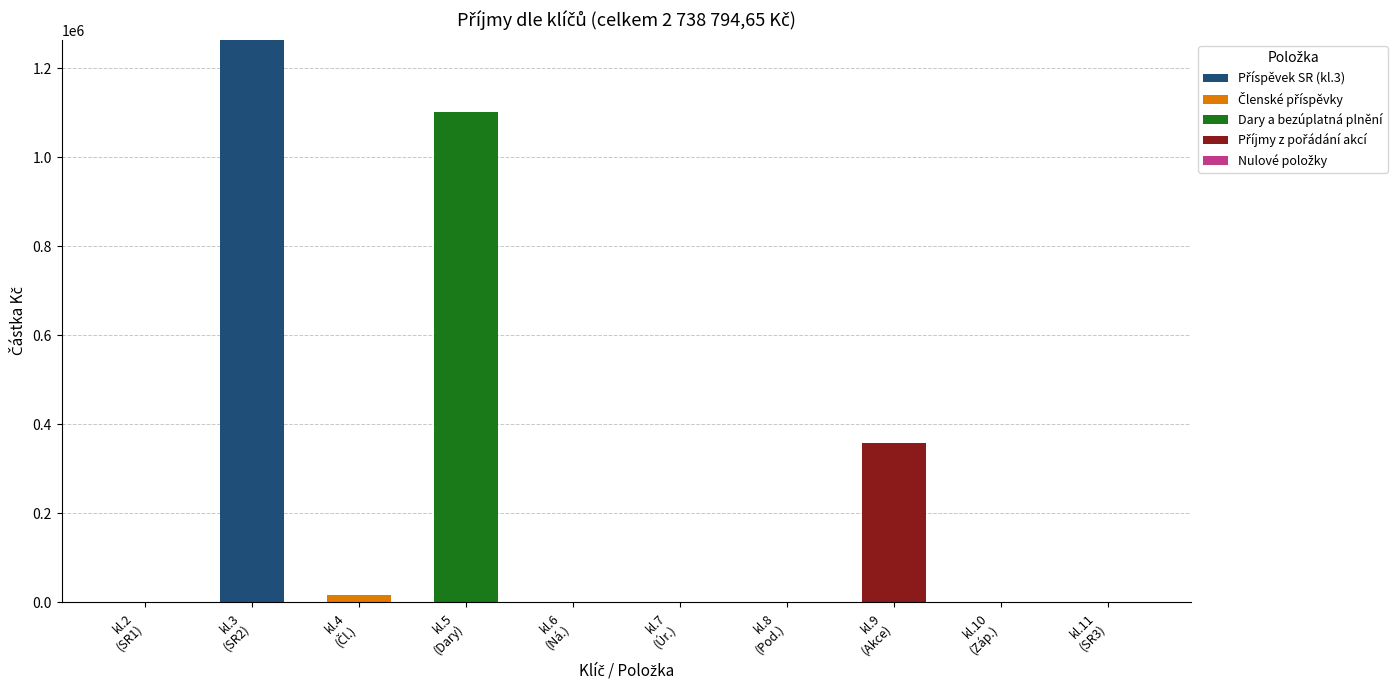

Are the bars grouped side by side (vs. stacked)?

No